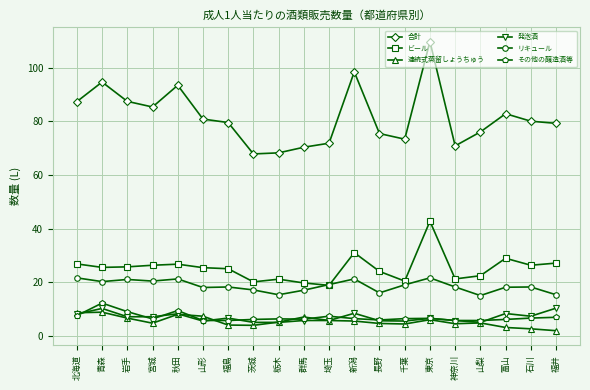

What is the total value across all series at 東京?

193.6